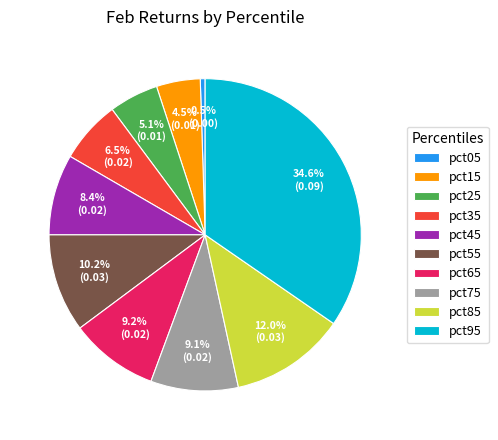

Which category has the smallest portion of the pie?

pct05